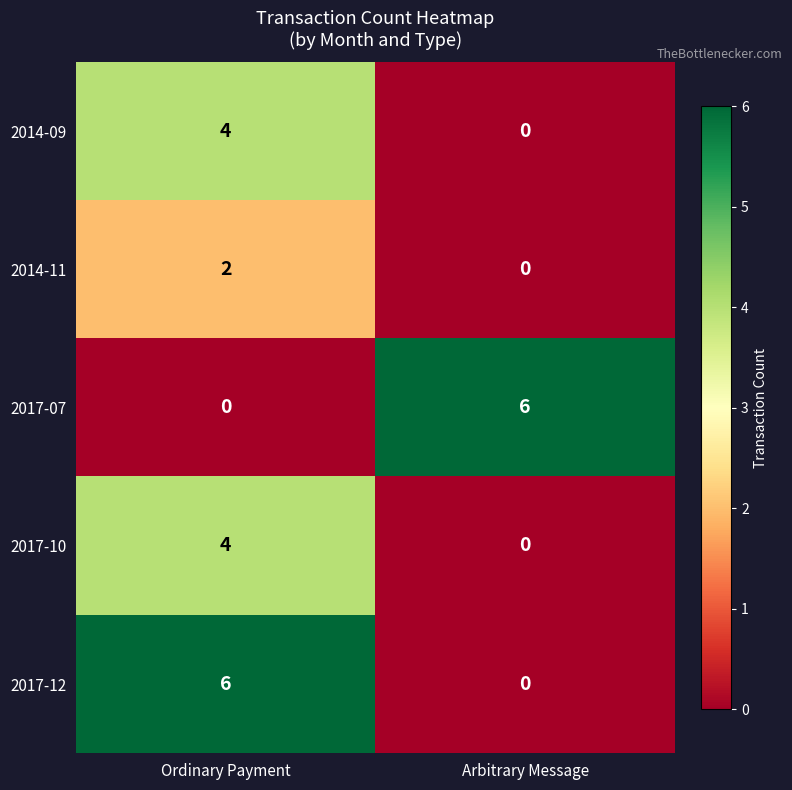

What is the greatest value displayed?

6